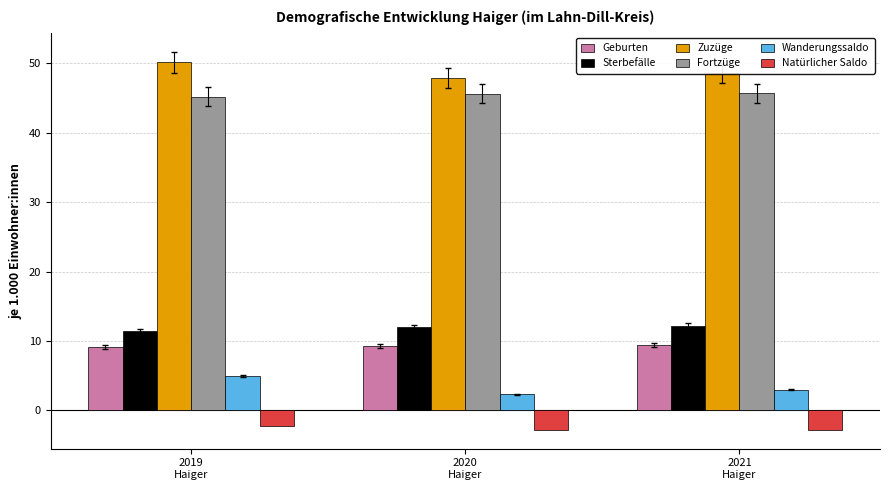

What is the minimum value shown in the chart?

-2.8